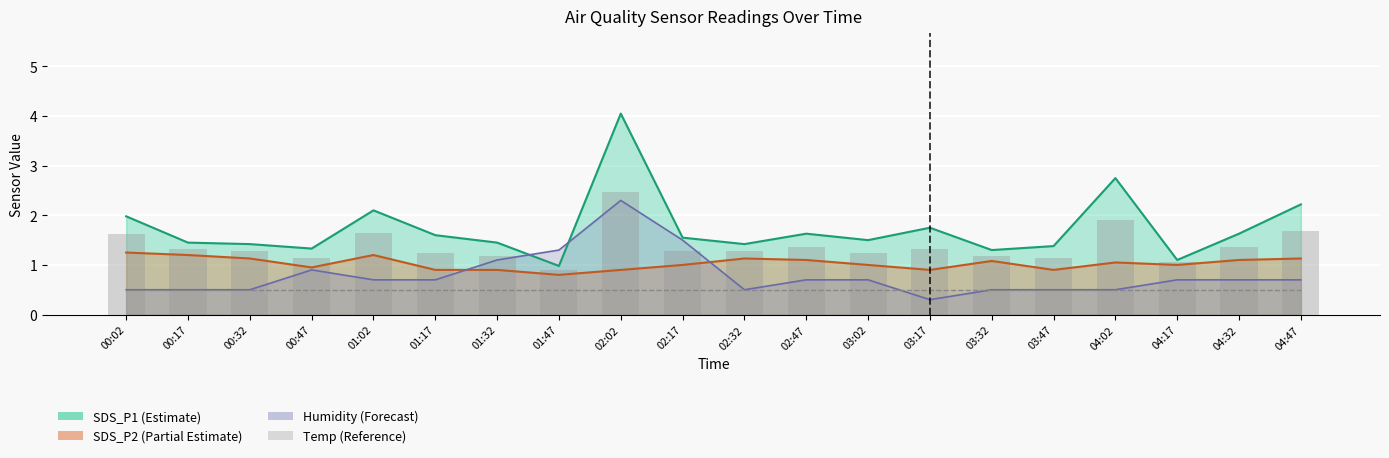

What is the label of the 4th bar from the right?

04:02